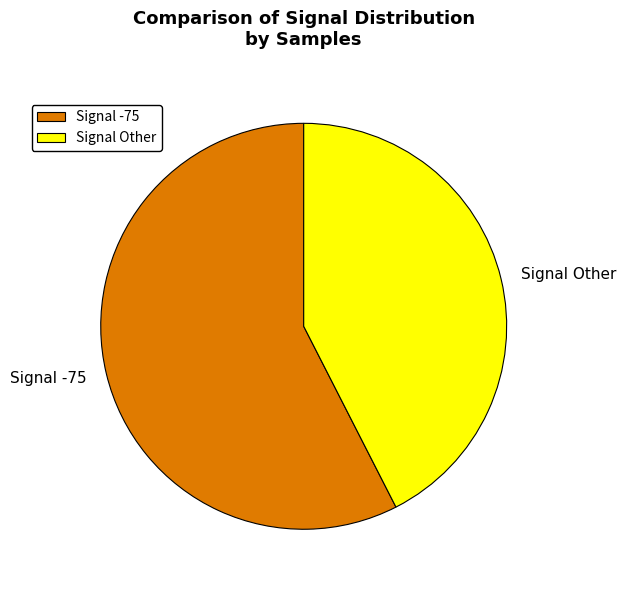

Is it true that Signal -75 is 52% of the pie?

False